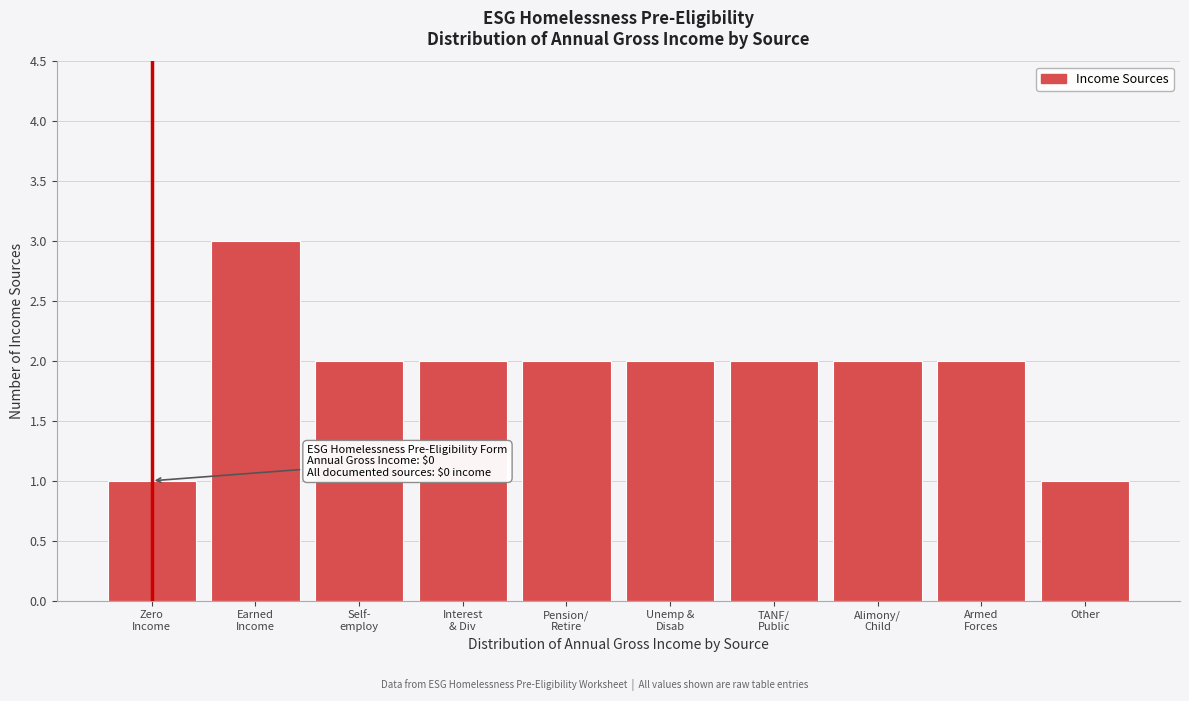

Reading left to right, extract all data points from this chart.

1	3	2	2	2	2	2	2	2	1